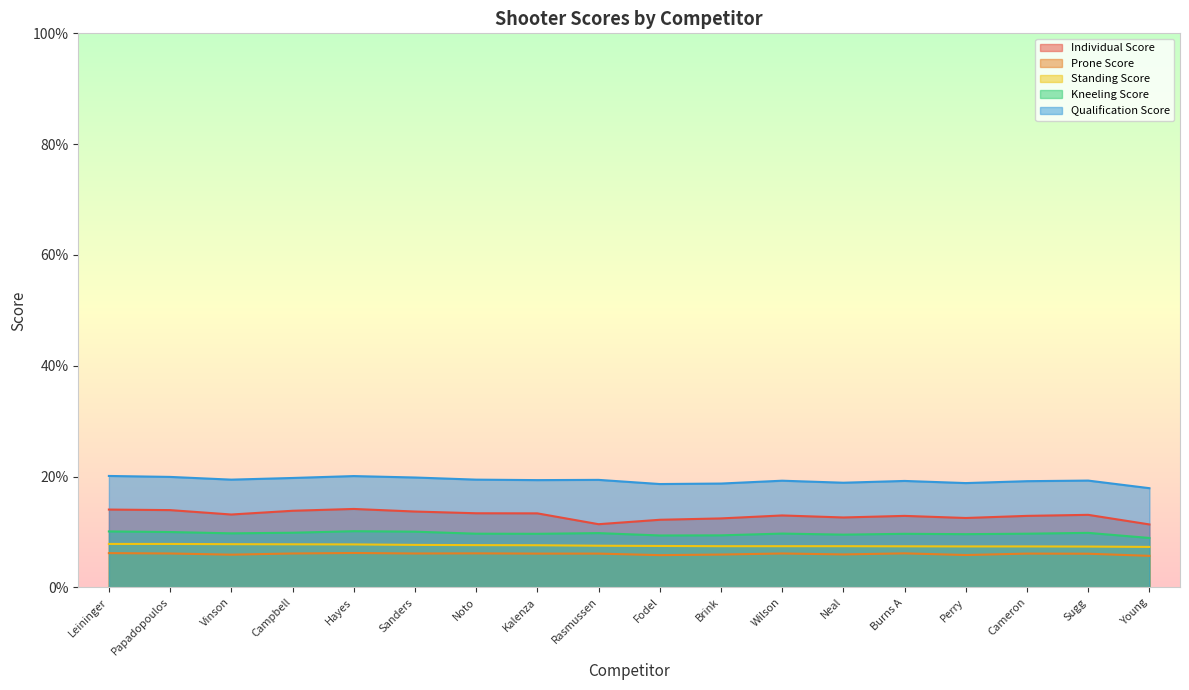

Between Kalenza and Burns A, which series saw the biggest shift?

Individual Score